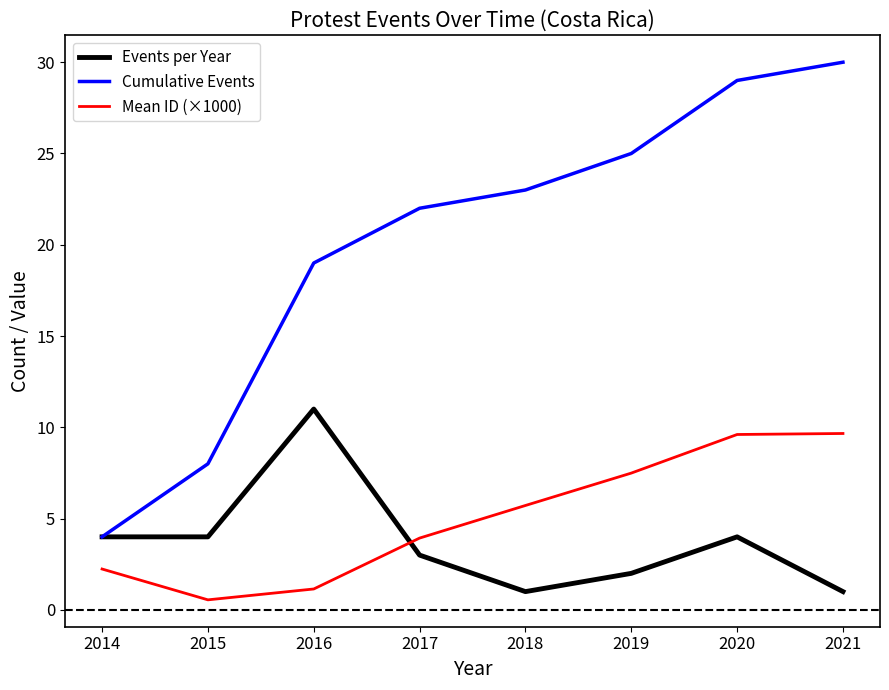

At how many categories does at least one series exceed 24?

3